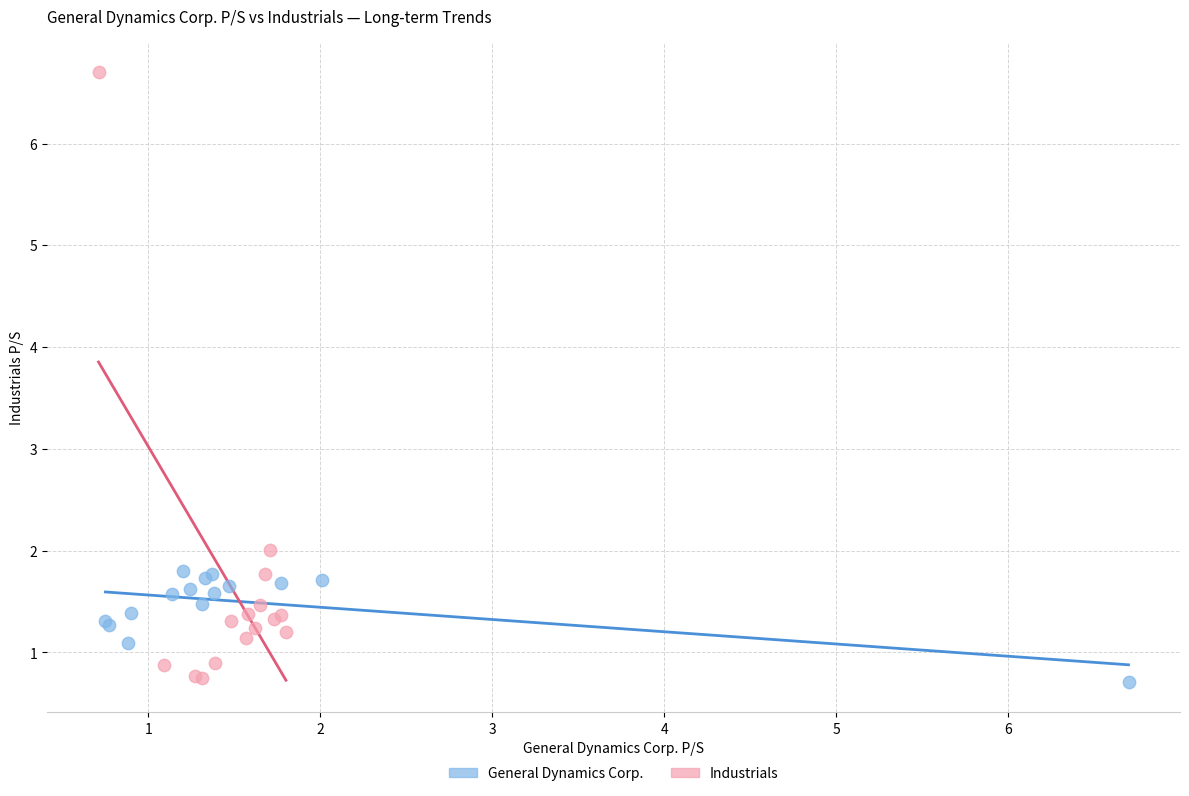

What are all the series names shown in the legend?

General Dynamics Corp., Industrials